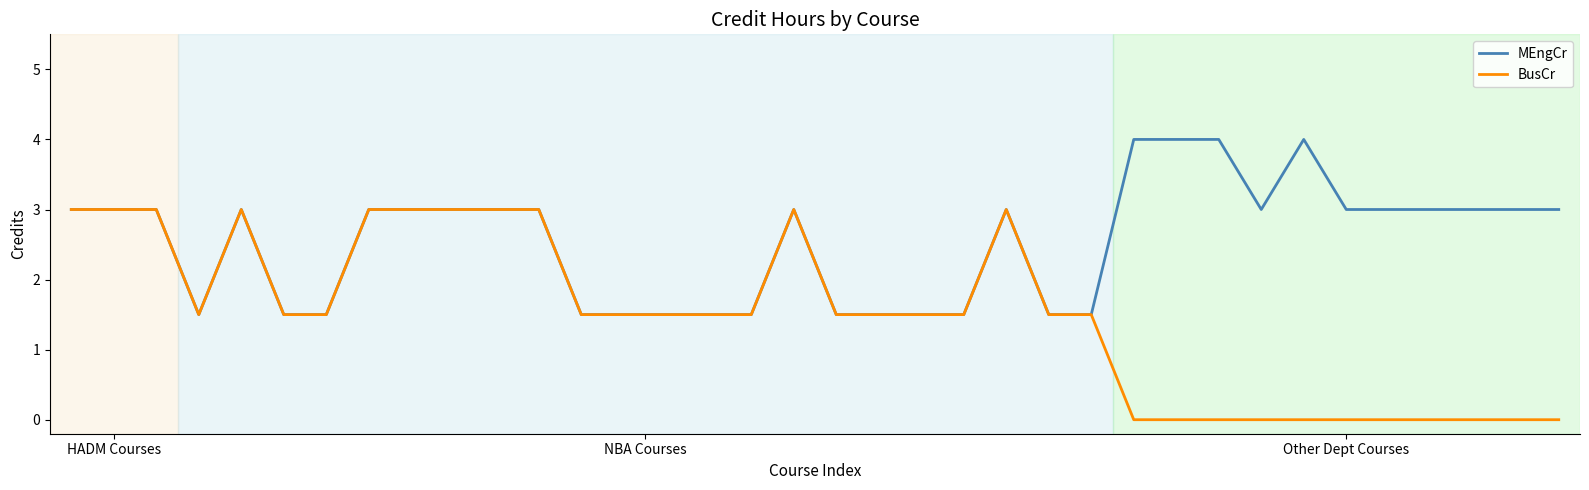

Rank the series by their average value, from highest to lowest.

MEngCr, BusCr